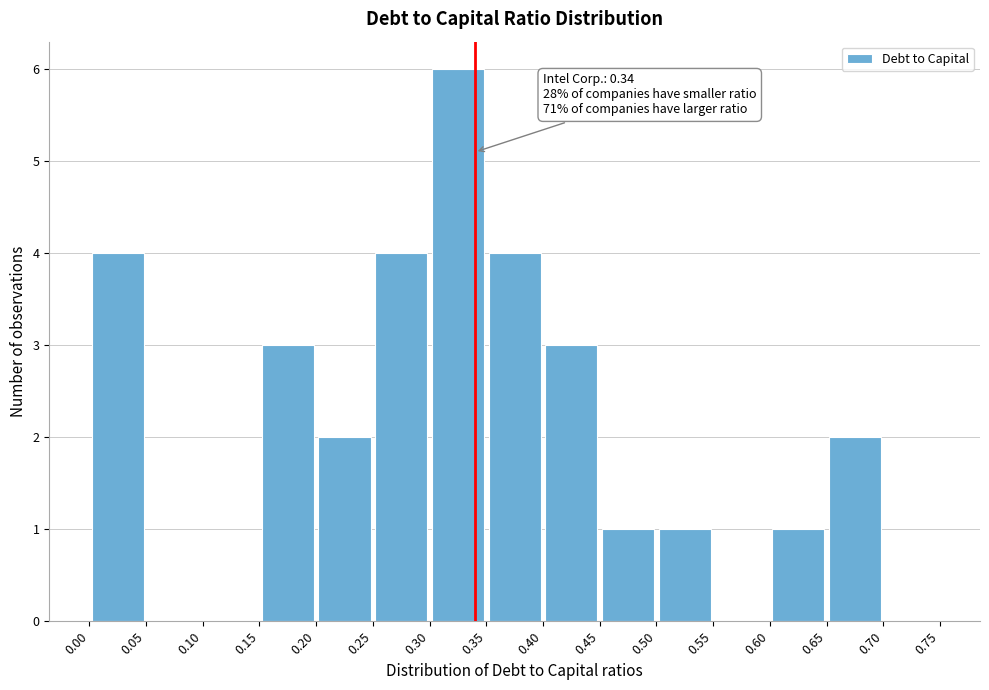

Over which range of the x-axis is the bar tallest?

0.30 to 0.35